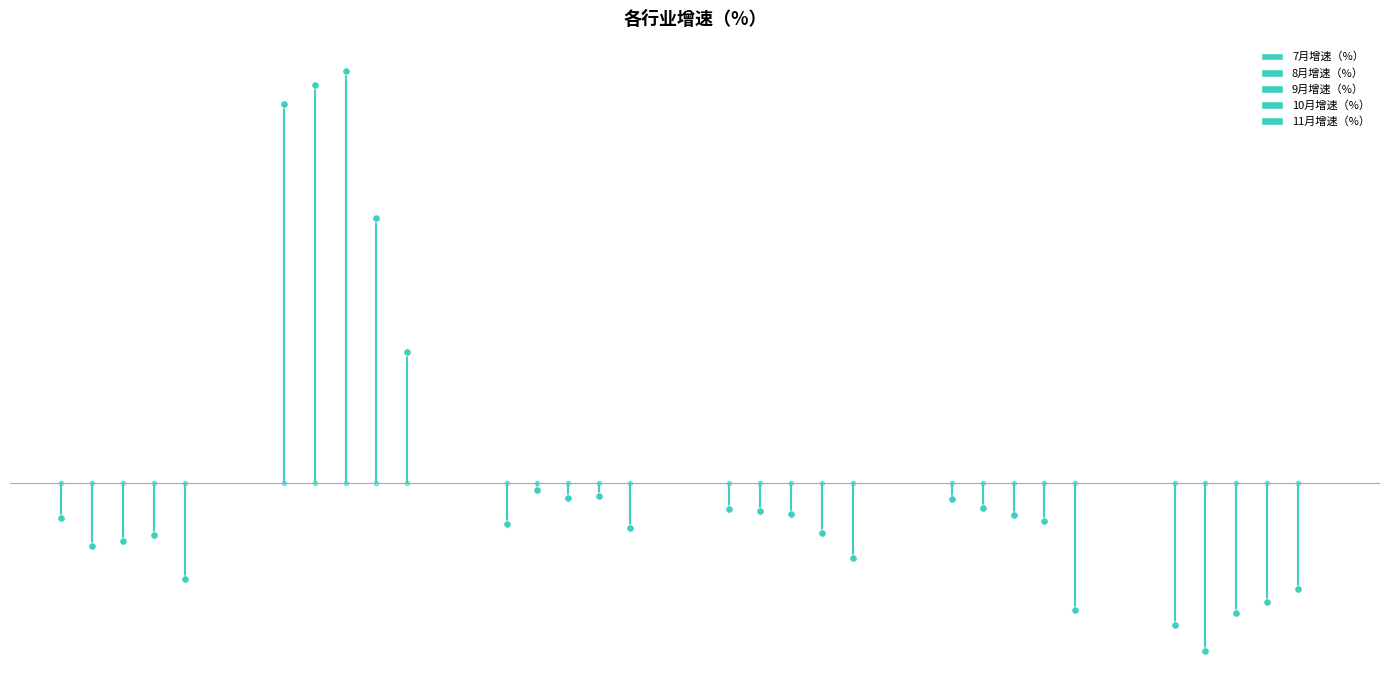

Which series has the widest spread of Y values?

8月增速（%）